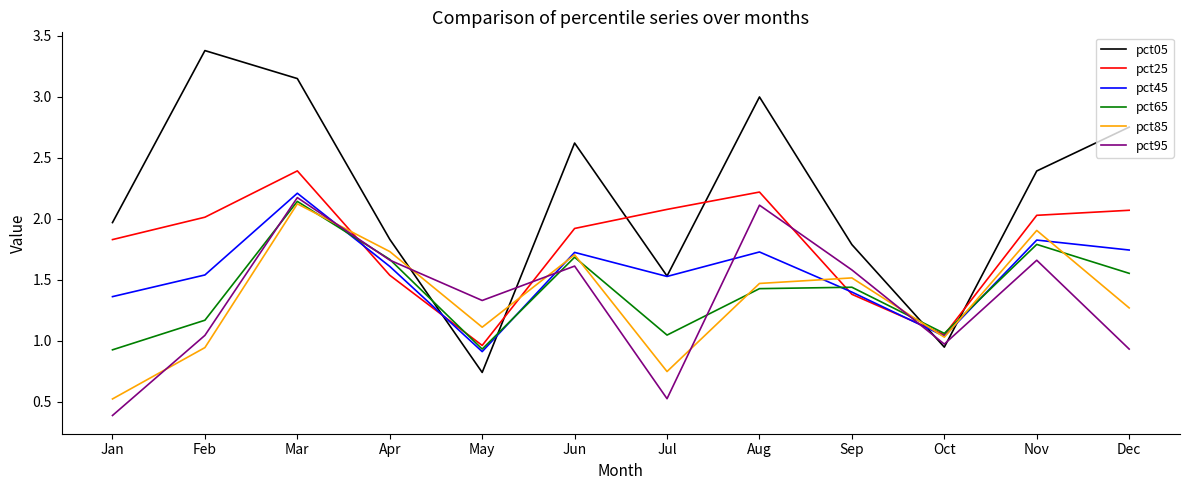

Between which two adjacent categories do pct95 and pct45 first intersect?

Mar and Apr